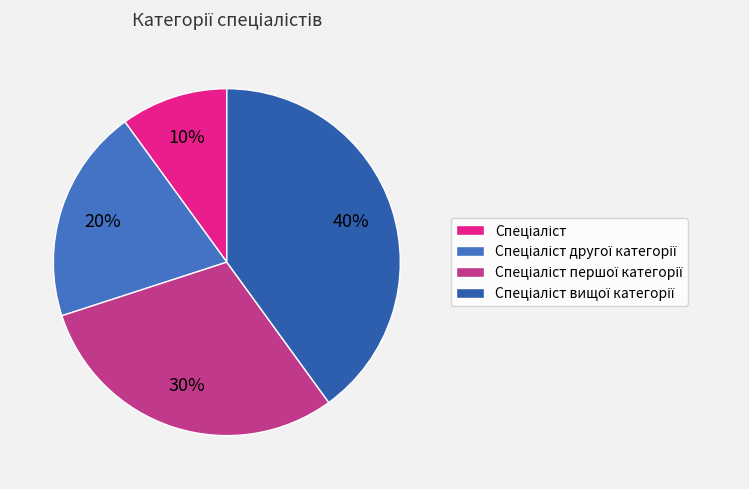

How much of the chart is everything except Спеціаліст вищої категорії?

60.0%